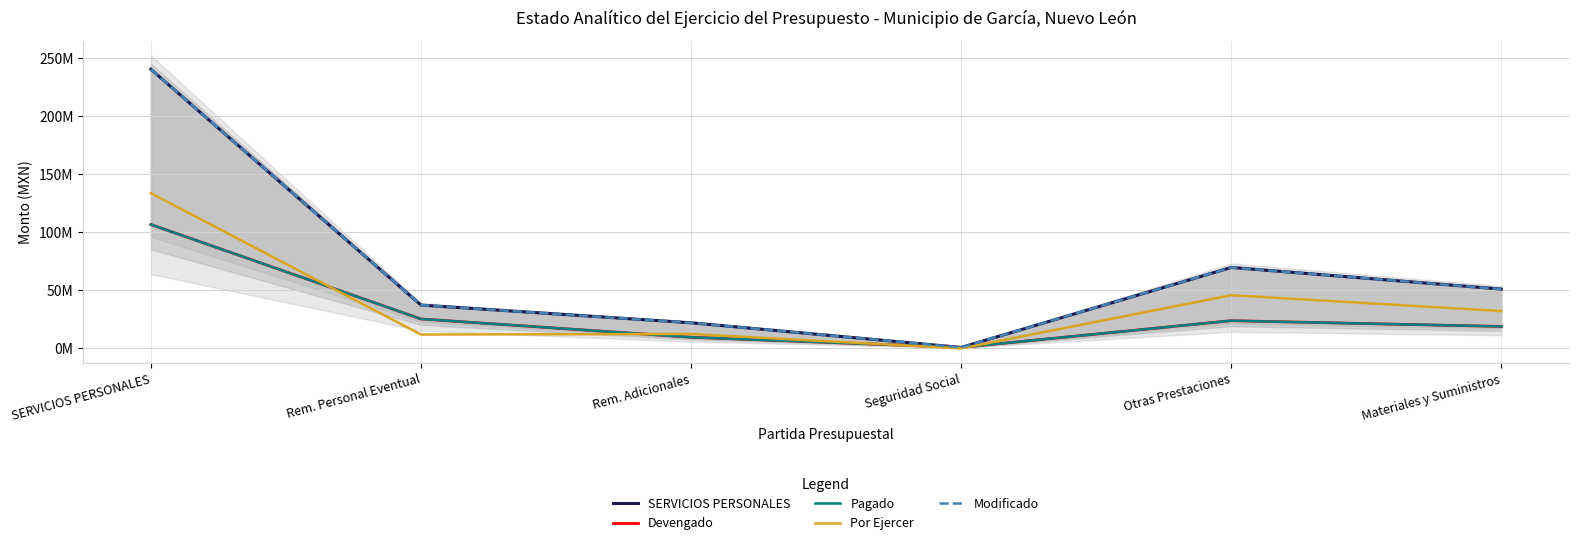

At which category does Por Ejercer reach its first local peak?

Rem. Adicionales